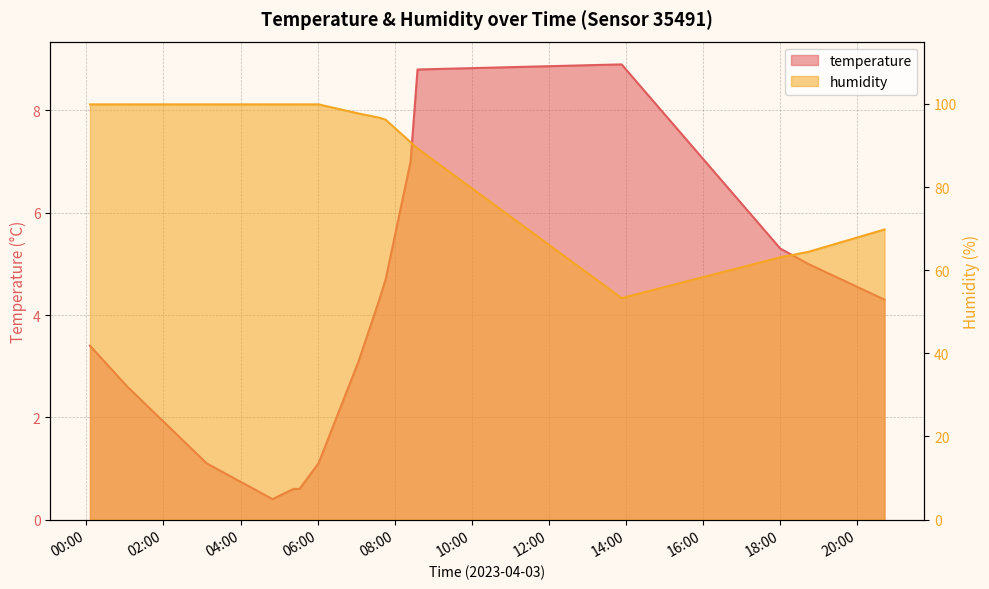

What are all the series names shown in the legend?

temperature, humidity